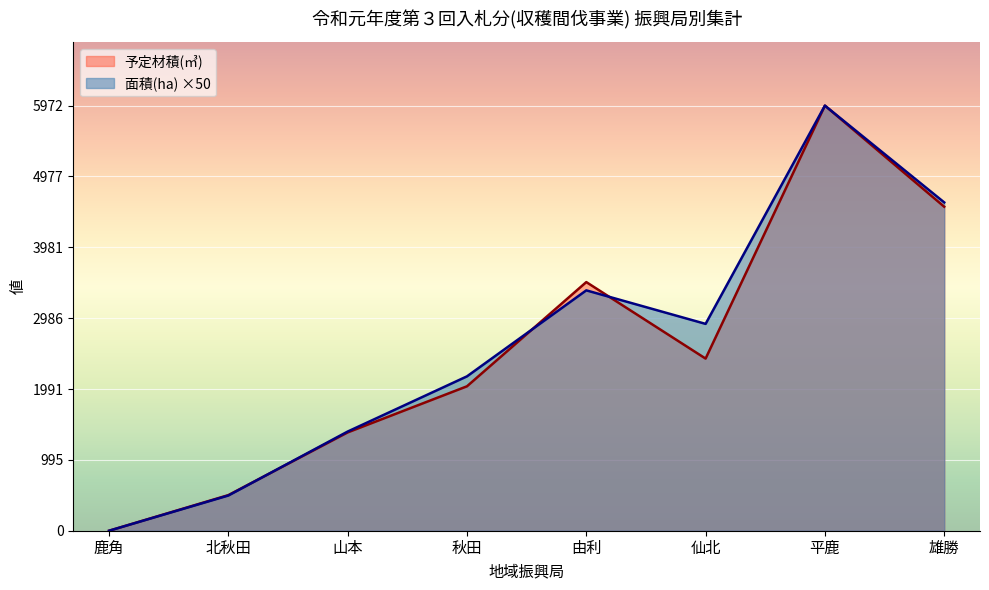

What is the sum of all 予定材積(㎥) values?

20345.0